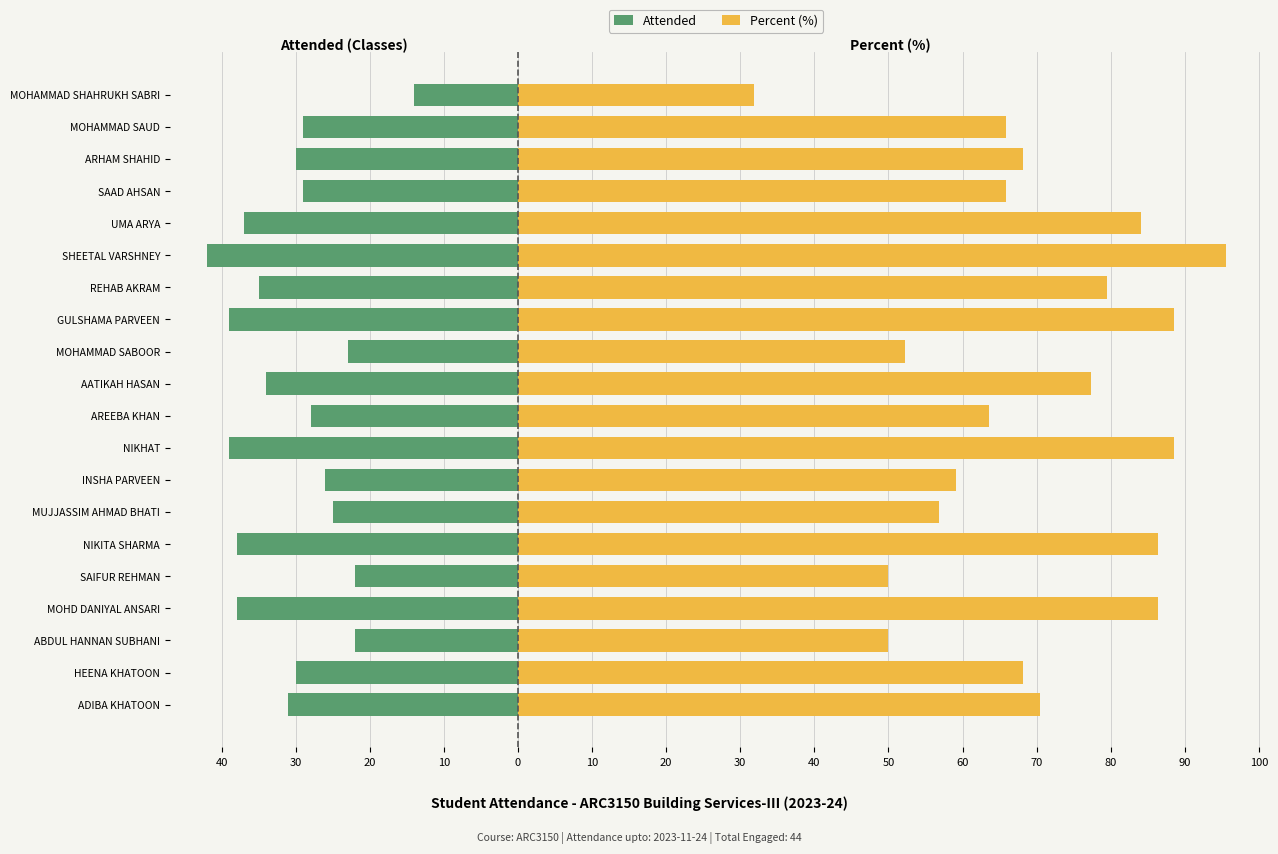

What is the total value across all series at ADIBA KHATOON?

39.5